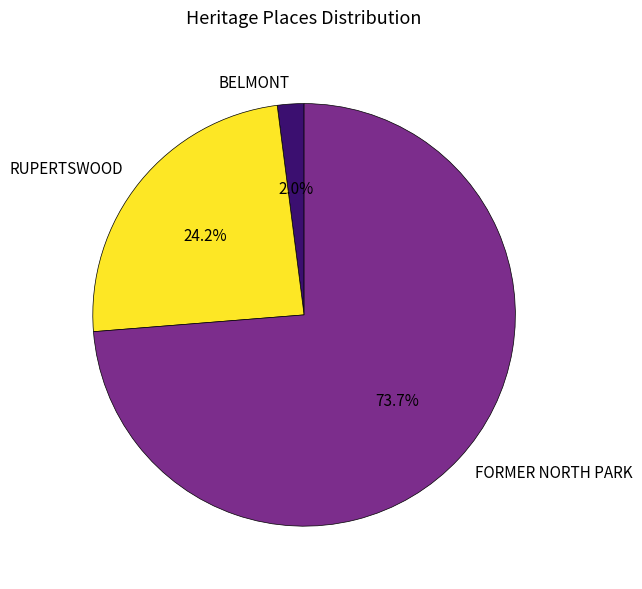

What is the smallest slice in the pie chart?

BELMONT